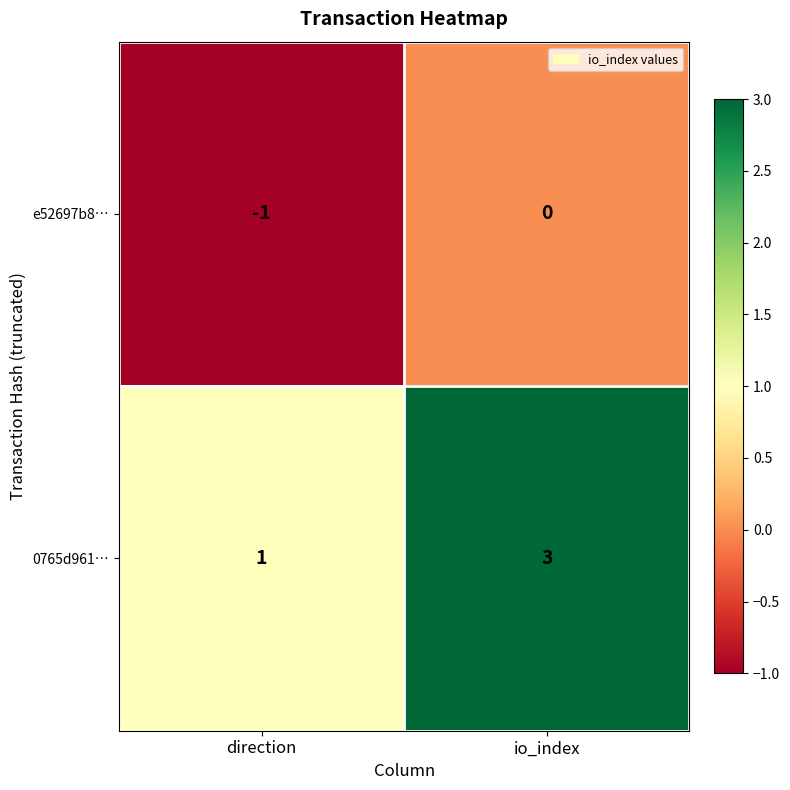

At how many categories does at least one series exceed 0?

2